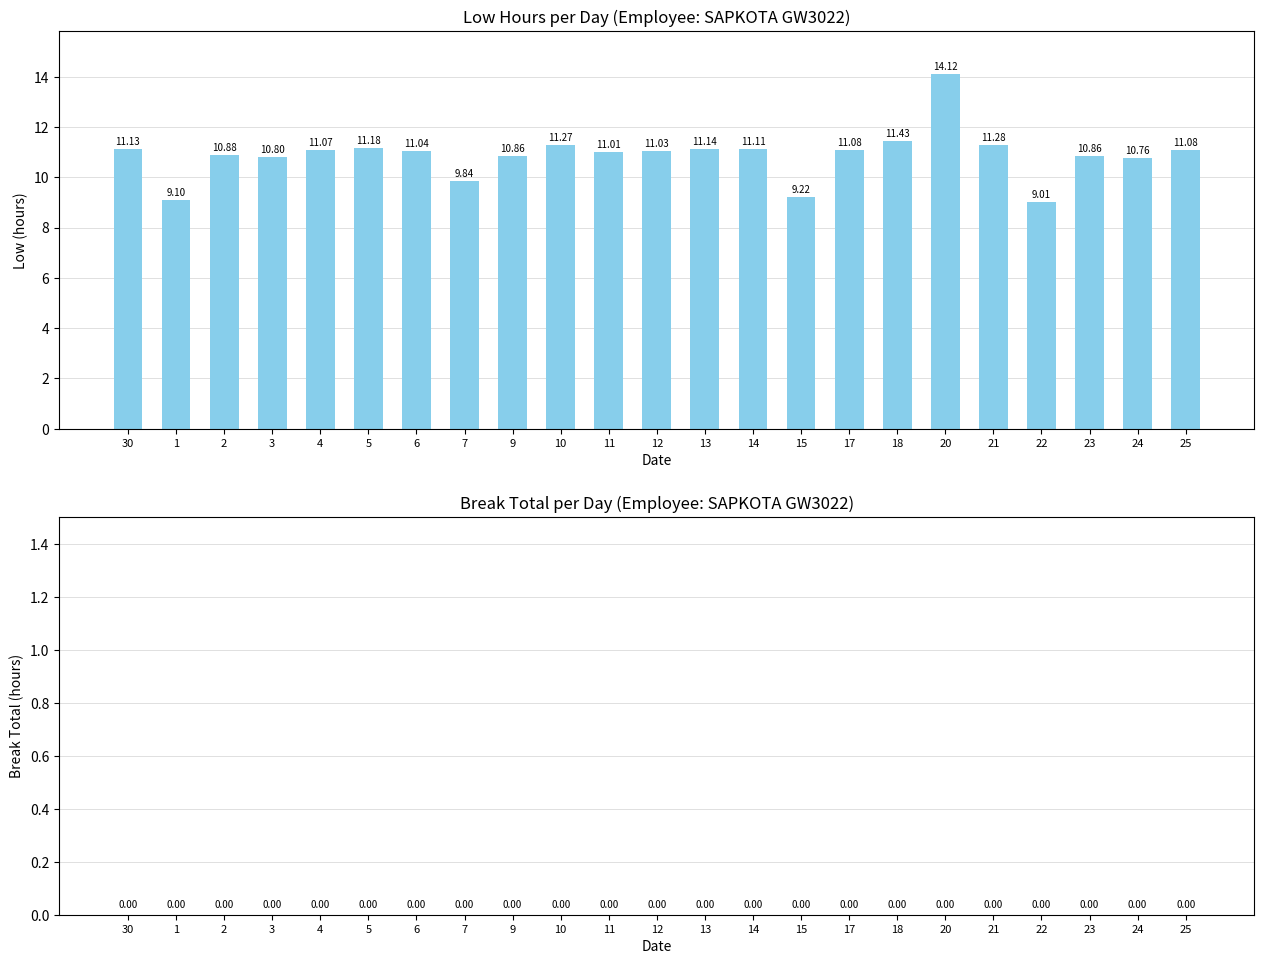

What is the label of the 20th bar from the right?

3